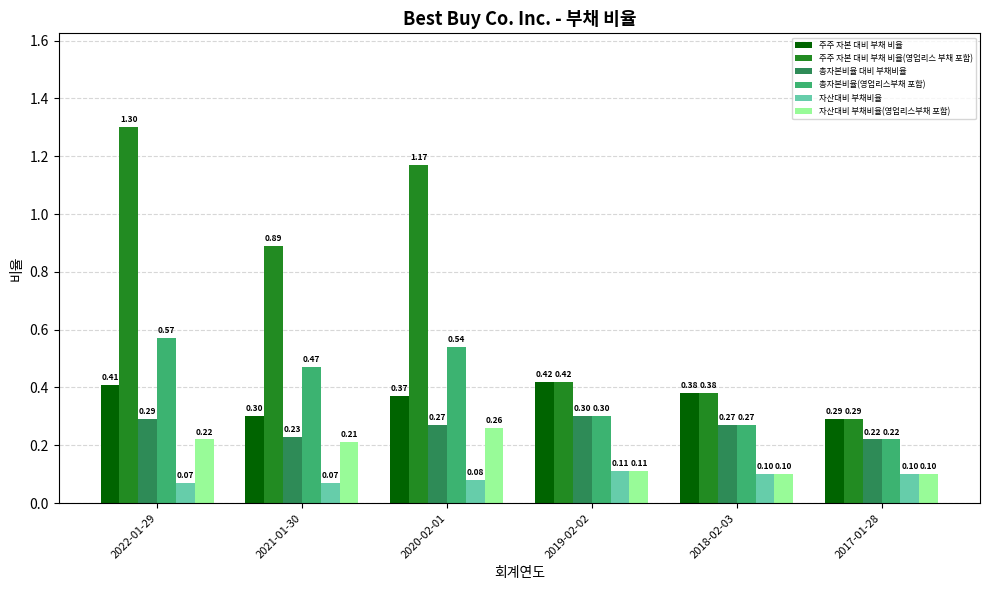

Is the value of 총자본비율(영업리스부채 포함) at 2017-01-28 greater than the value of 자산대비 부채비율 at 2021-01-30?

Yes